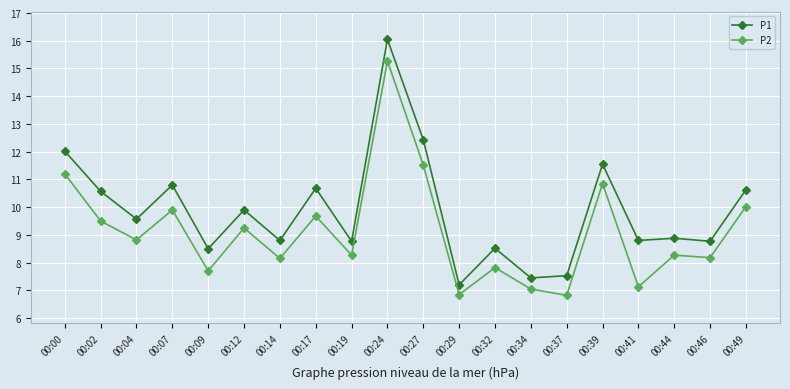

Is the value of P2 at 00:49 greater than the value of P1 at 00:32?

Yes